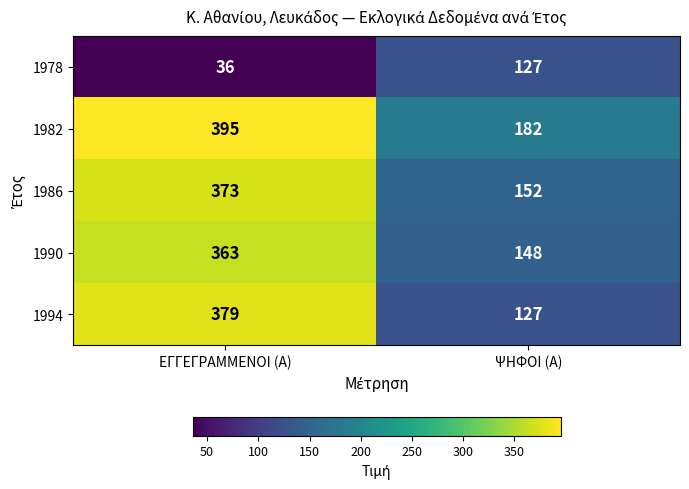

Is it true that 1990 equals 363 at ΕΓΓΕΓΡΑΜΜΕΝΟΙ (Α)?

True